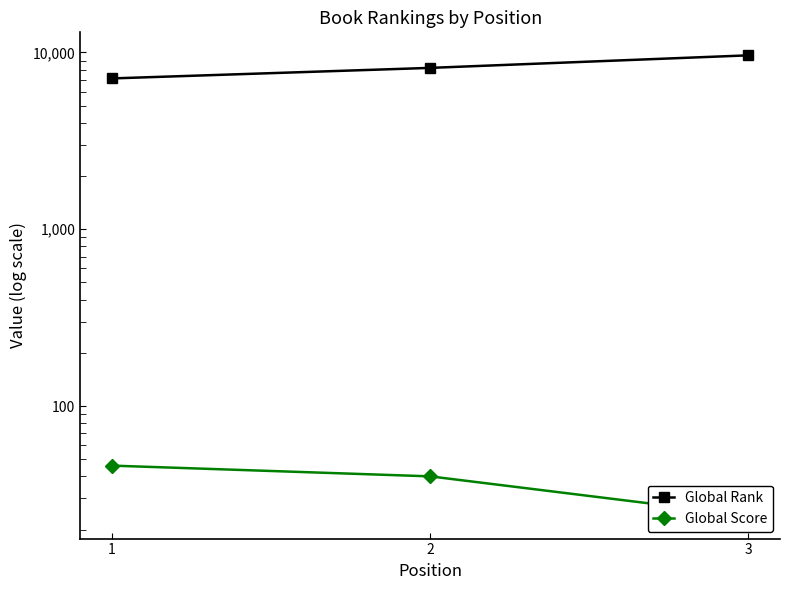

Reading right to left, transcribe all the data shown in this chart.

Global Rank: 9630	8179	7130
Global Score: 24	40	46